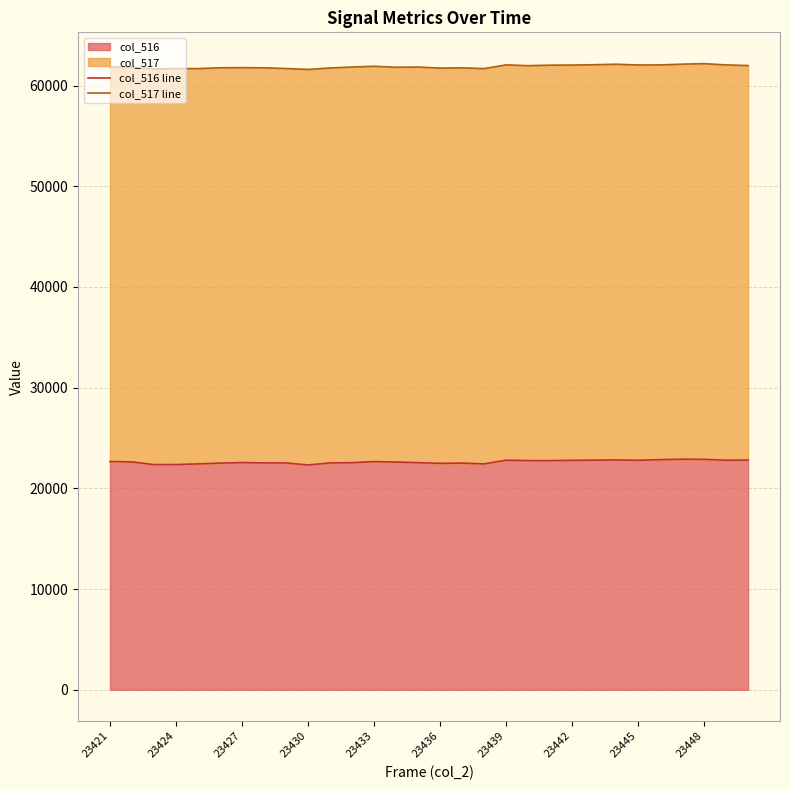

At which label does col_516 line first exceed 22626?

23421